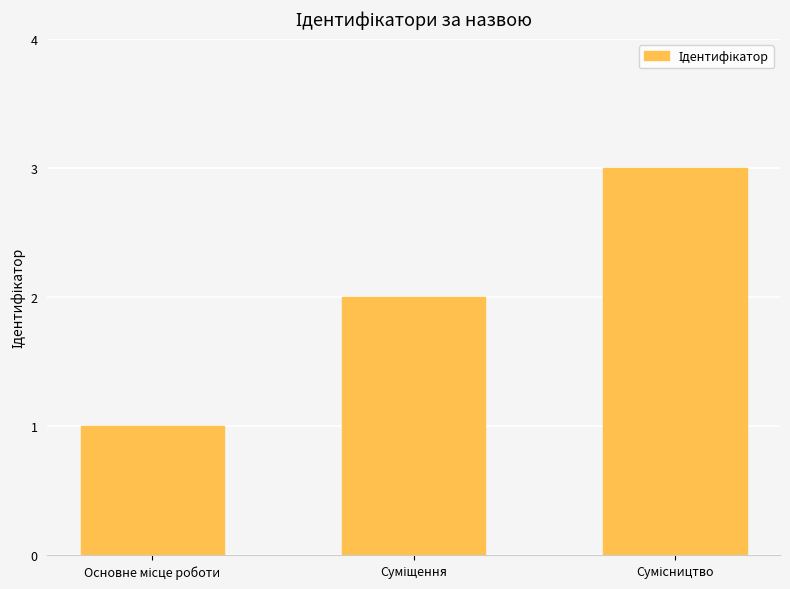

What is the greatest value displayed?

3